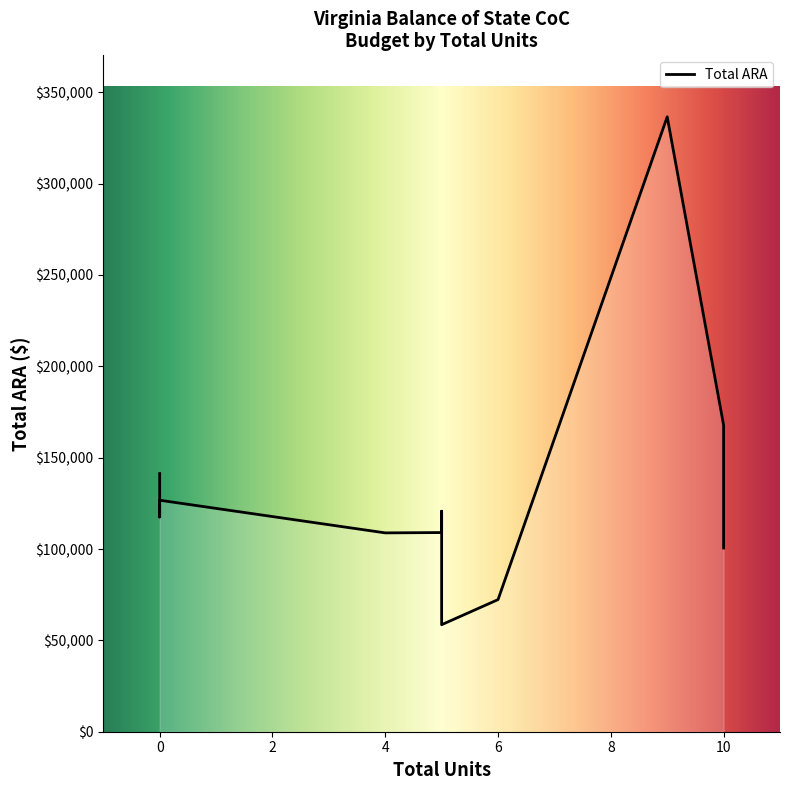

At which label is the value closest to 197581?

10